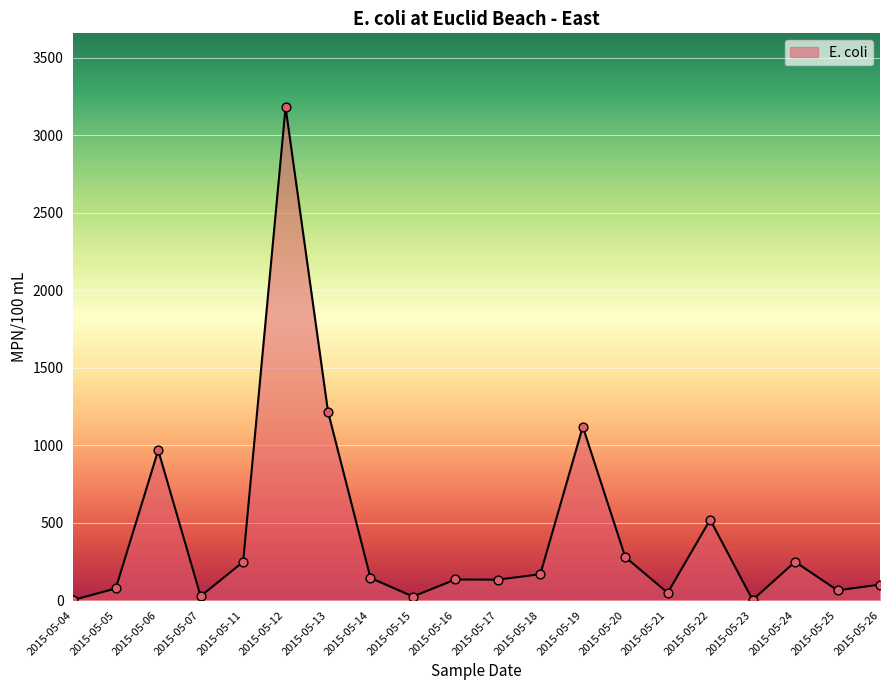

What is the ratio of the value at 2015-05-07 to the value at 2015-05-16?

0.2